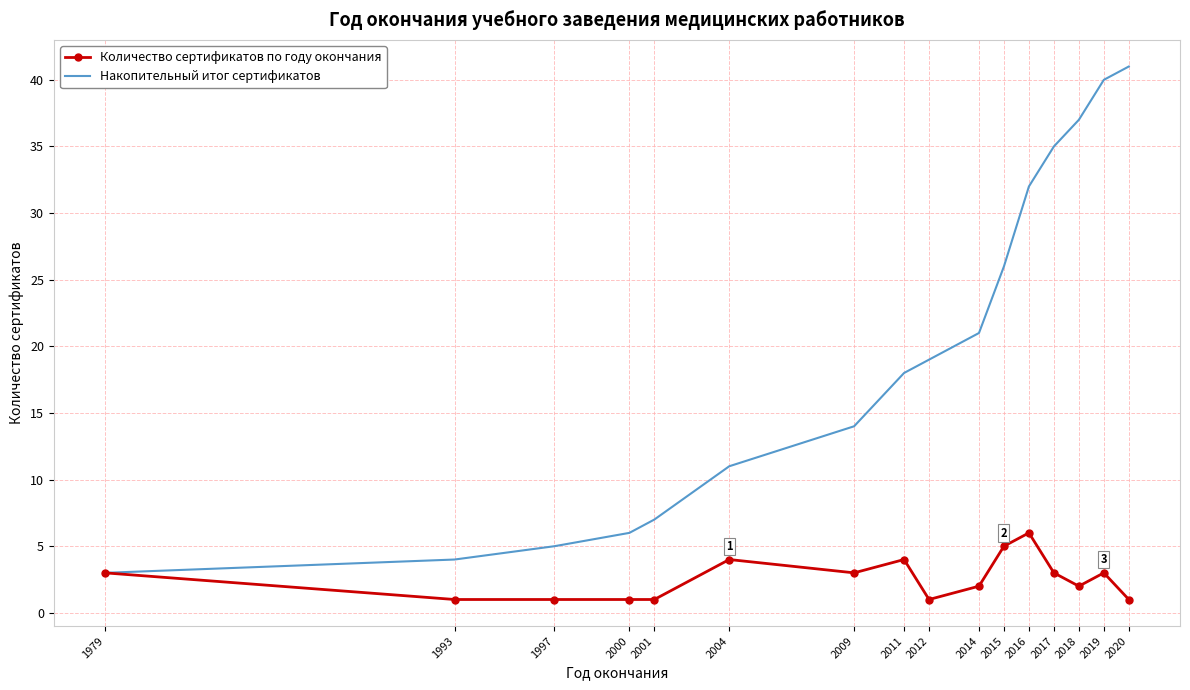

Reading left to right, what are all the values shown in this chart?

Количество сертификатов по году окончания: 3	1	1	1	1	4	3	4	1	2	5	6	3	2	3	1
Накопительный итог сертификатов: 3	4	5	6	7	11	14	18	19	21	26	32	35	37	40	41